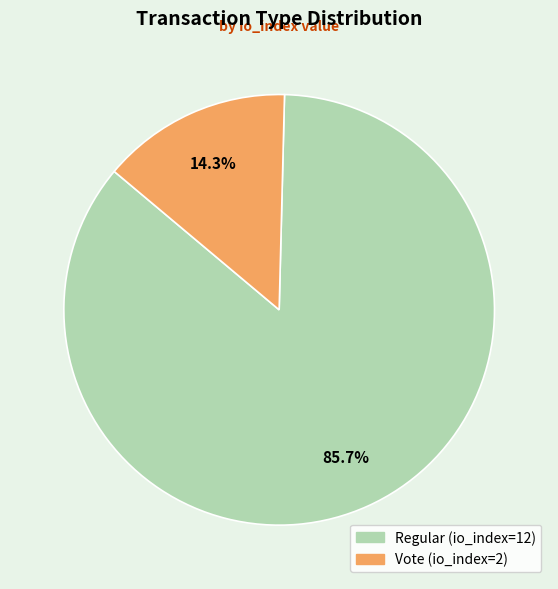

How many segments does this pie chart have?

2